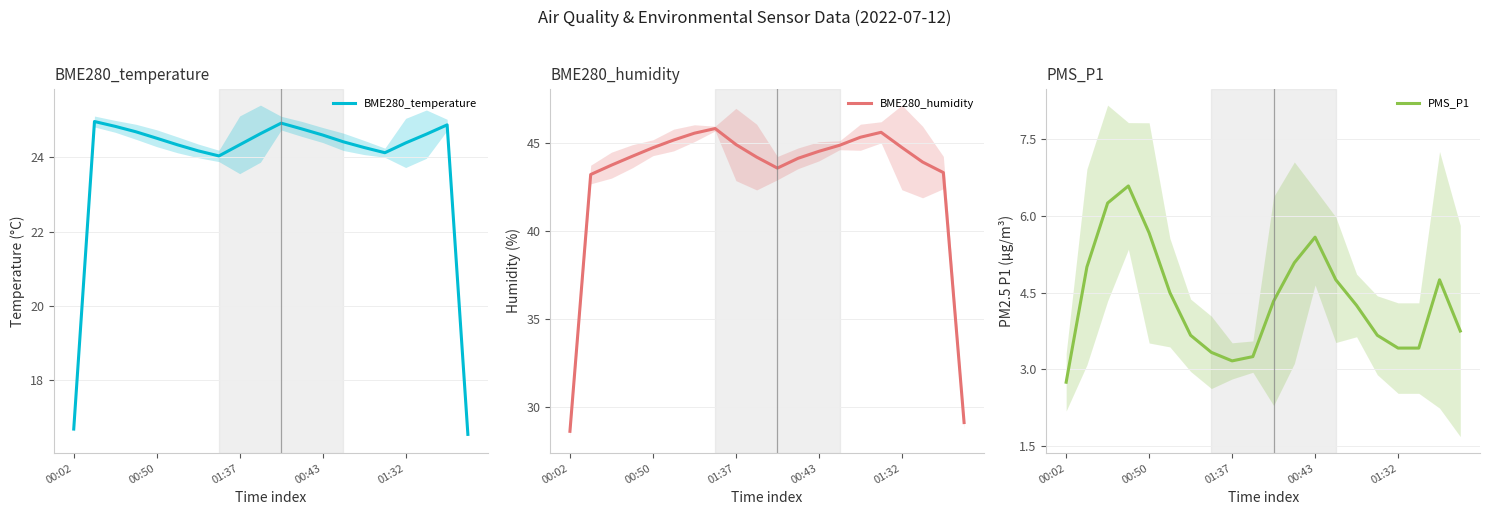

True or false: PMS_P1 has a value of 3.4 at 17.

True